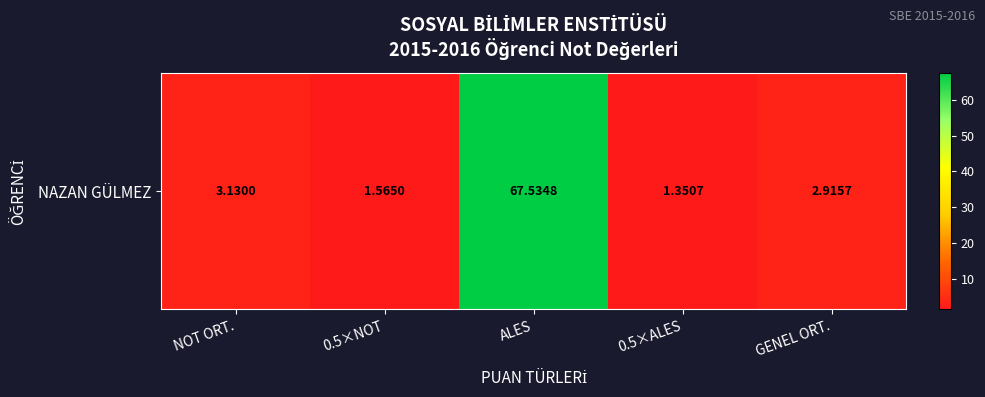

What value does the data have at GENEL ORT.?

2.9